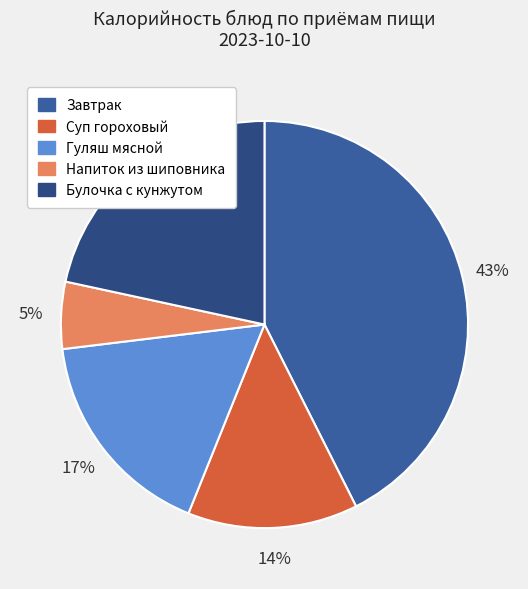

To the nearest percent, what is the average slice percentage?

20%